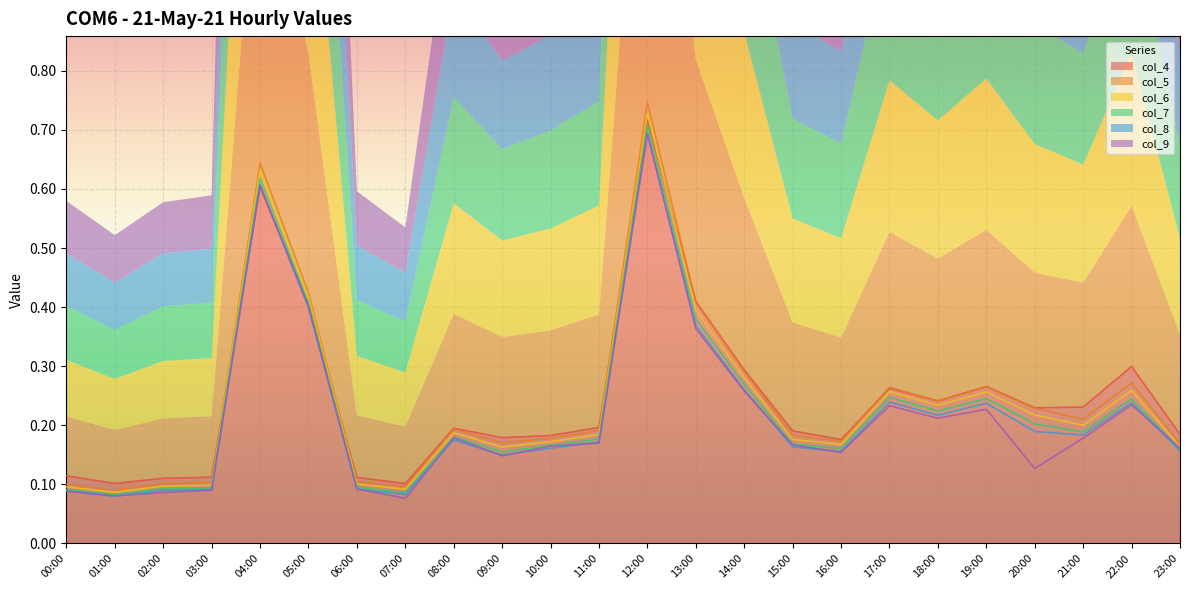

What is the total value across all series at 00:00?

0.6